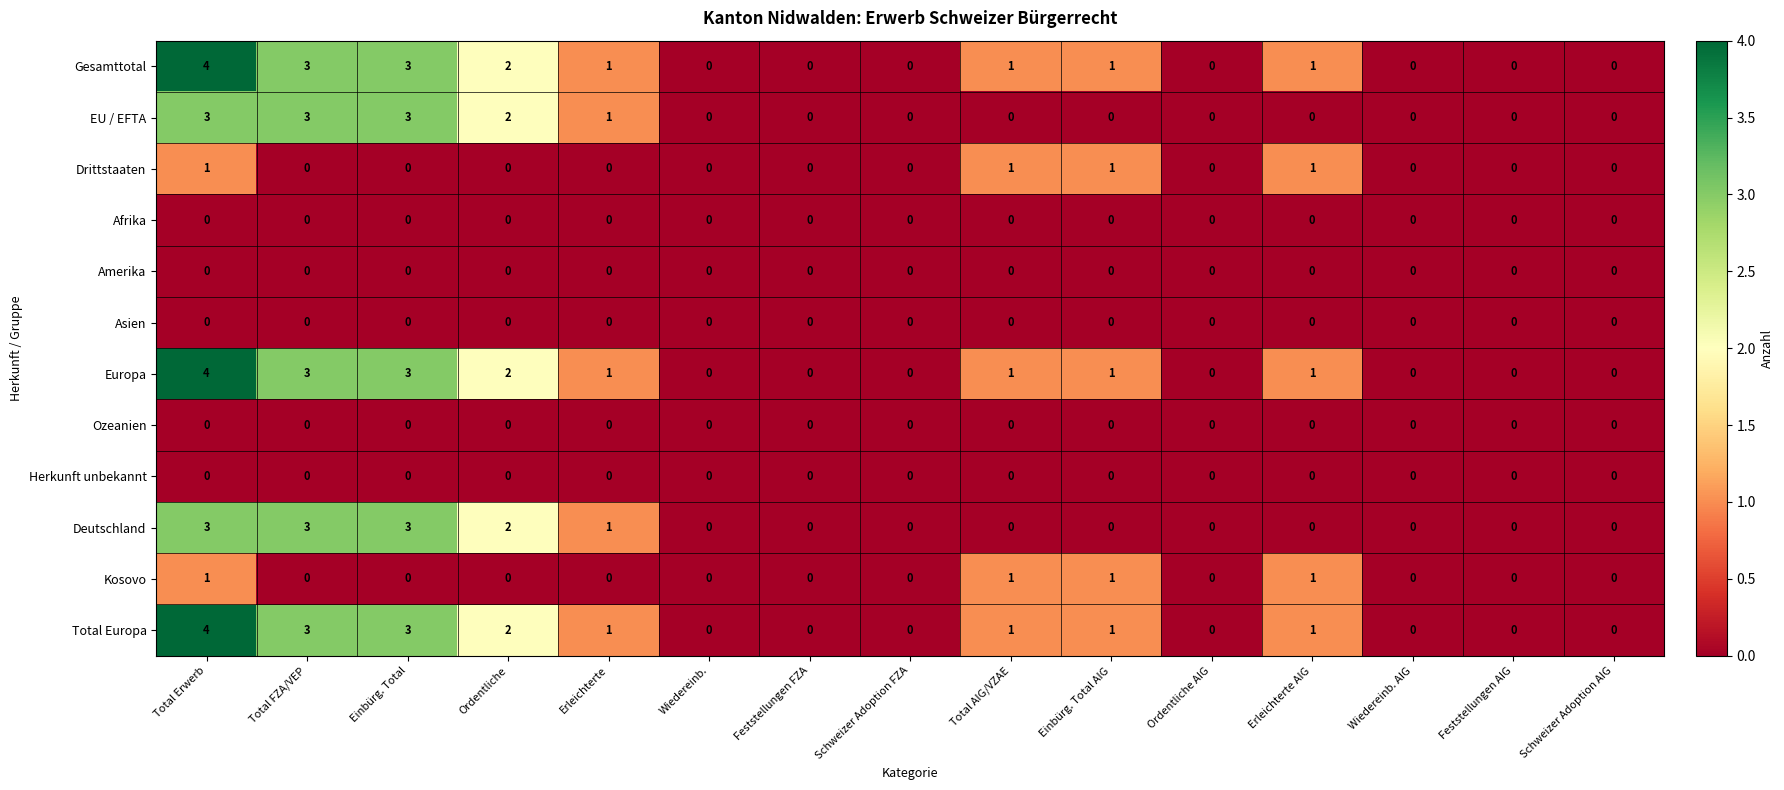

At which category is the sum across all series the highest?

Total Erwerb